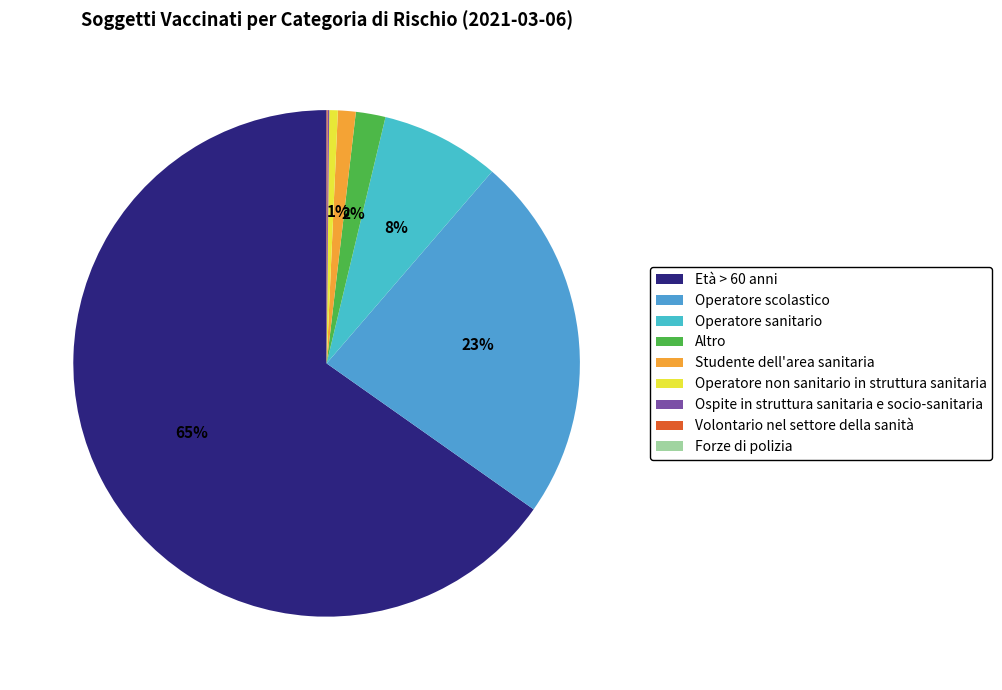

Which slice is the smallest?

Forze di polizia